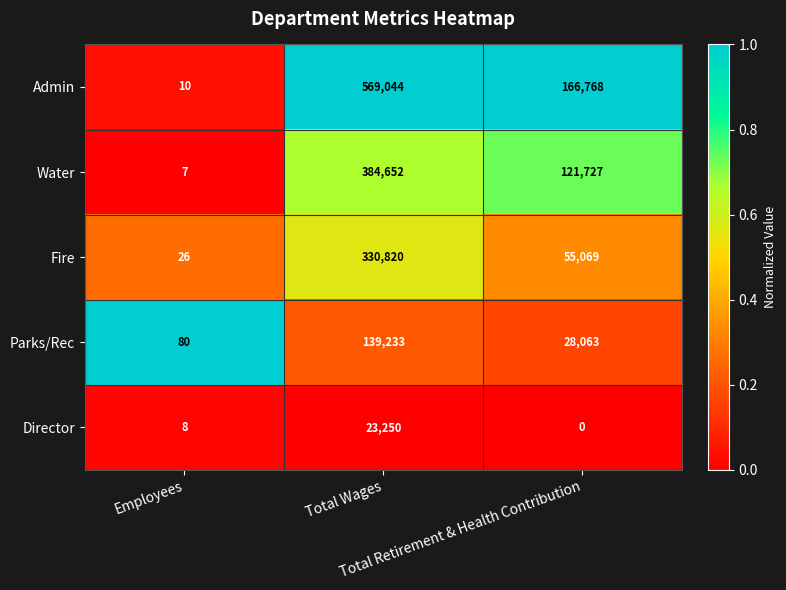

How many Fire values are between 26 and 330820?

3